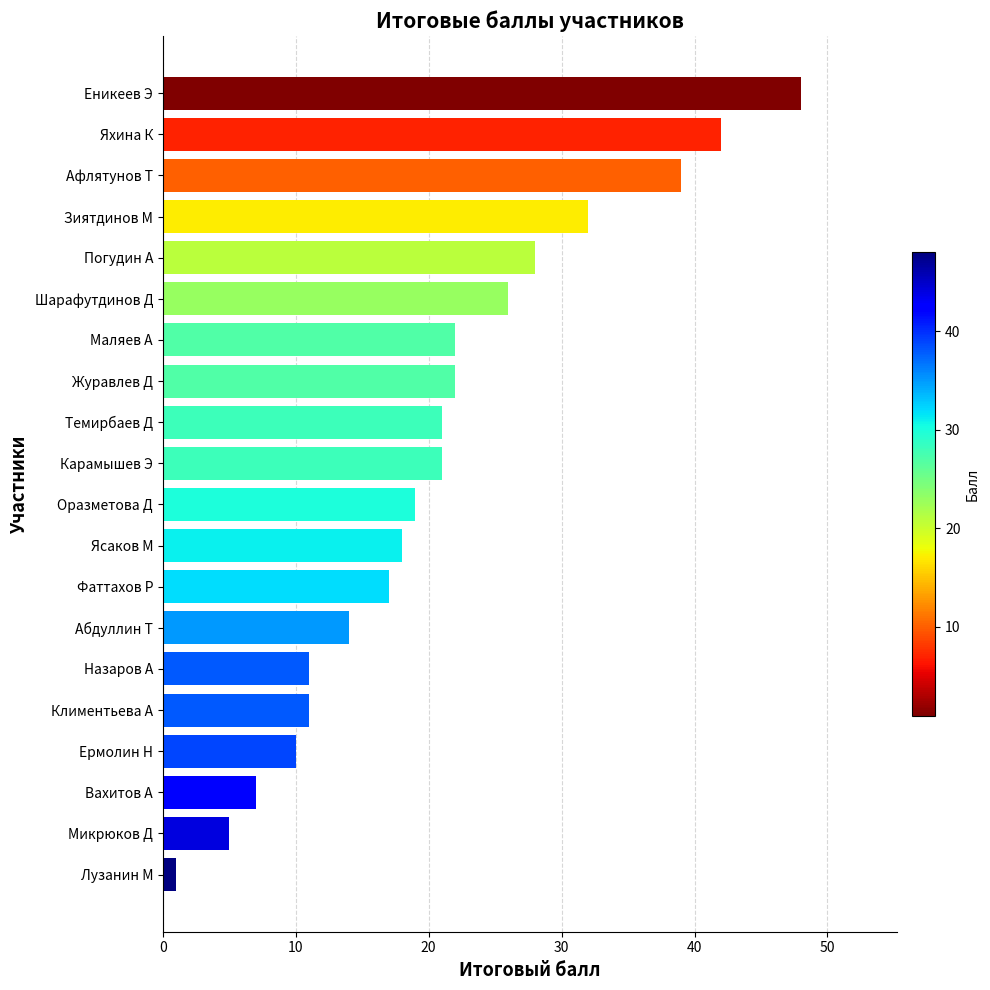

Are the bars grouped side by side (vs. stacked)?

No